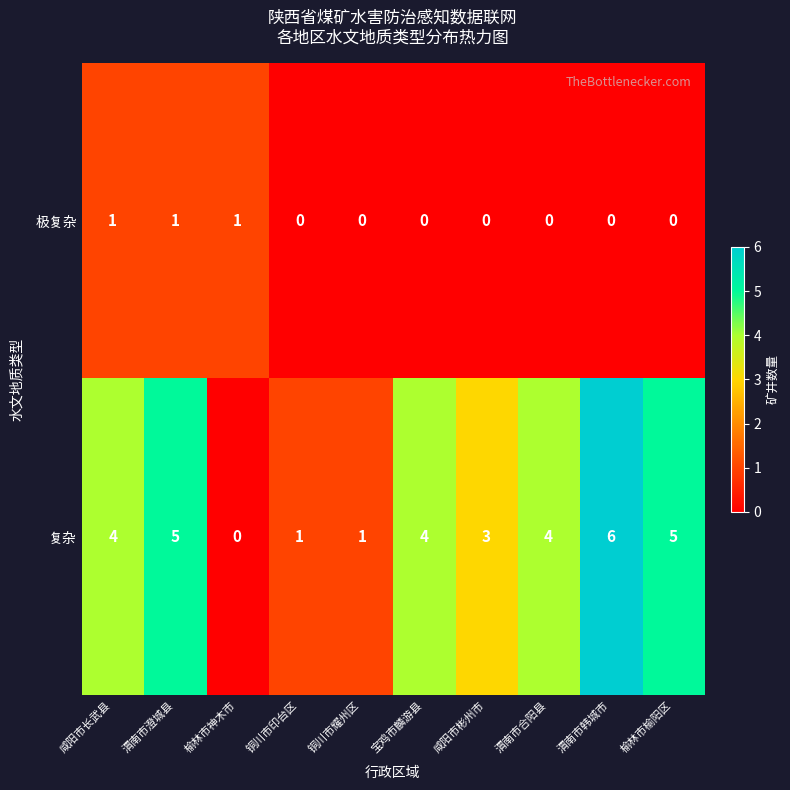

How many data points does each series have?

10